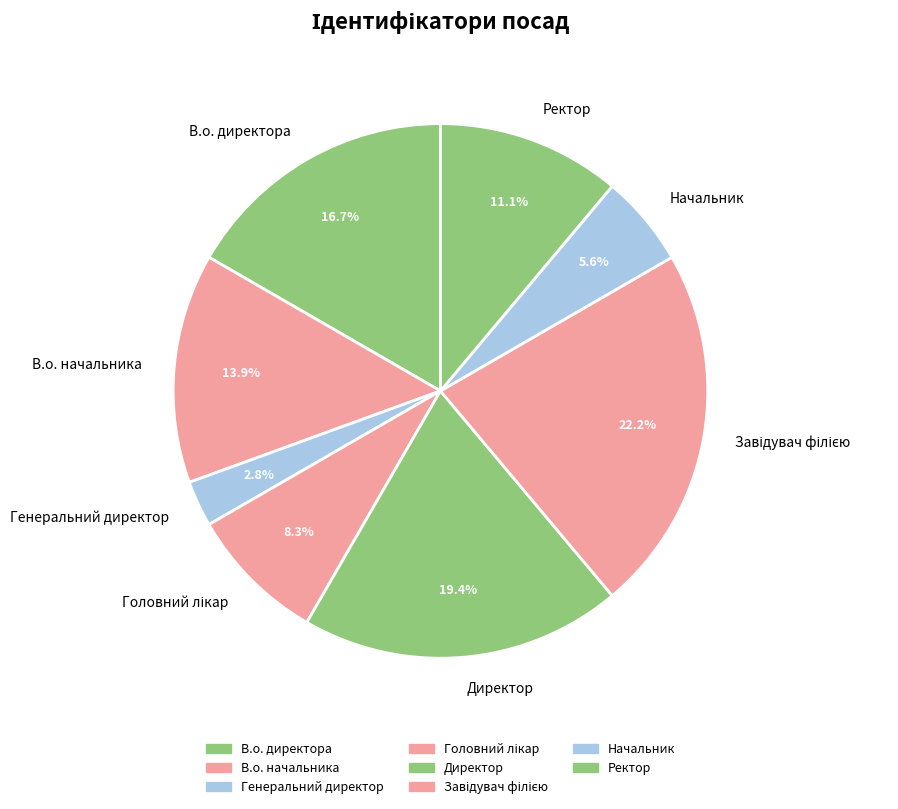

Combined, do Начальник and Генеральний директор account for over 50%?

No